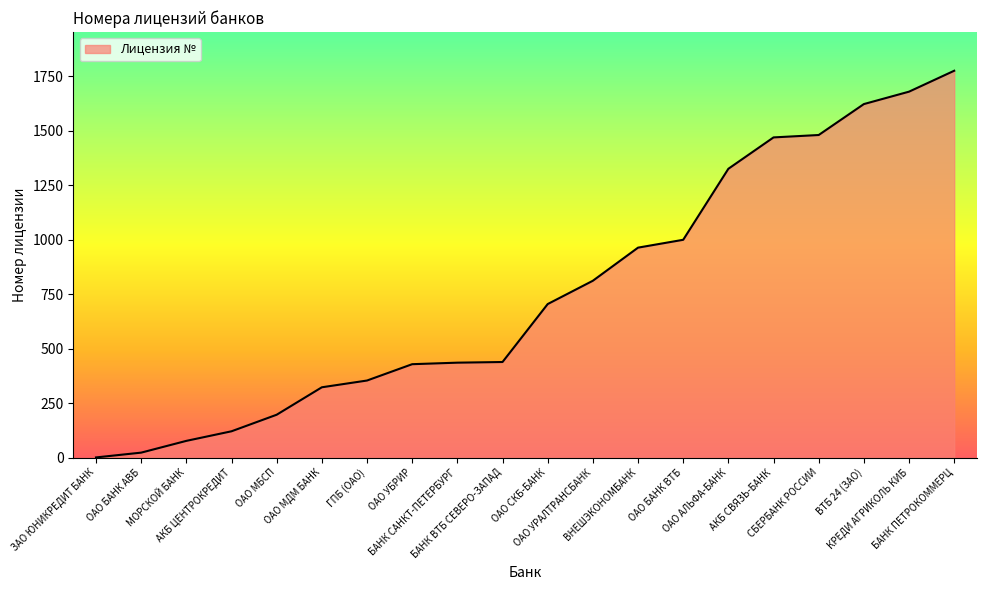

What is the difference between the maximum and minimum values?

1775